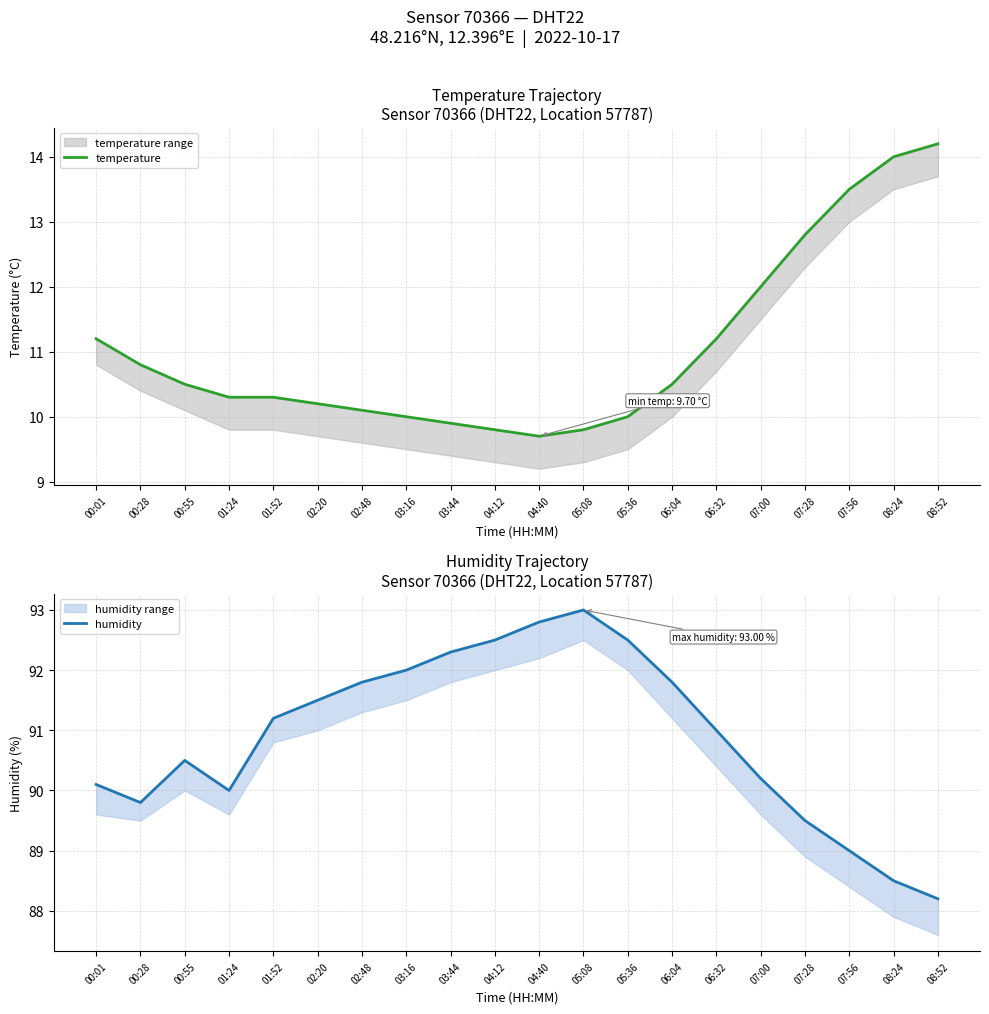

Which series has the largest total across all categories?

humidity